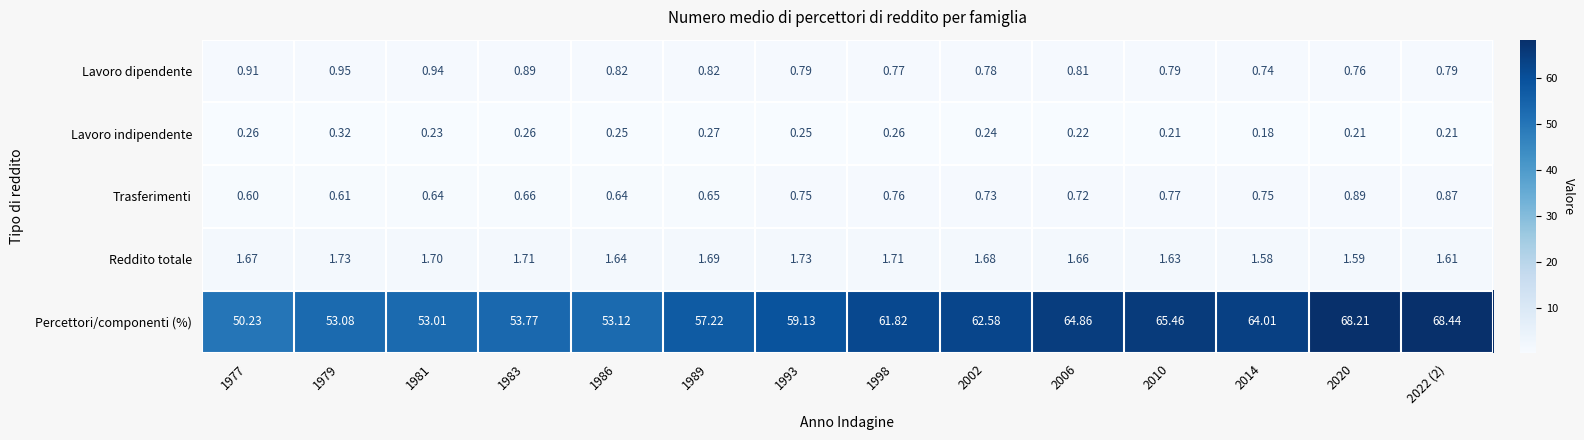

List the series in order of their peak value, lowest first.

Lavoro indipendente, Trasferimenti, Lavoro dipendente, Reddito totale, Percettori/componenti (%)